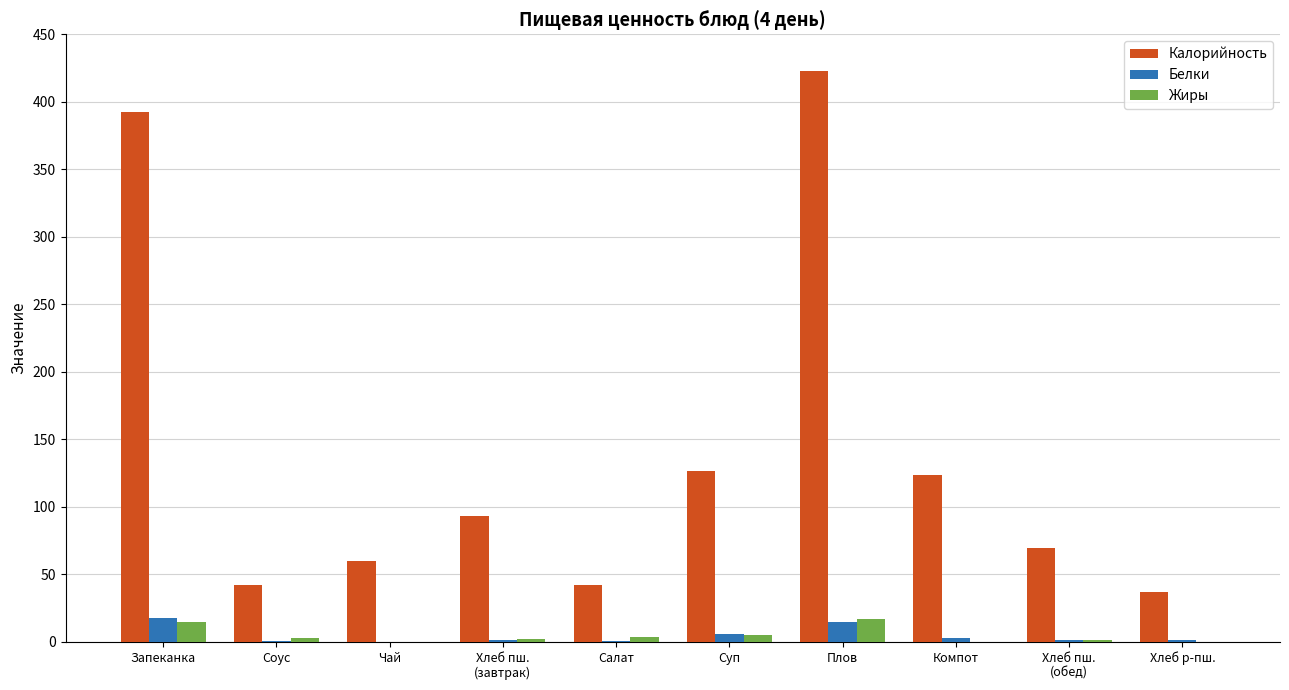

The Калорийность series shows 123.8 at Компот. True or false?

True